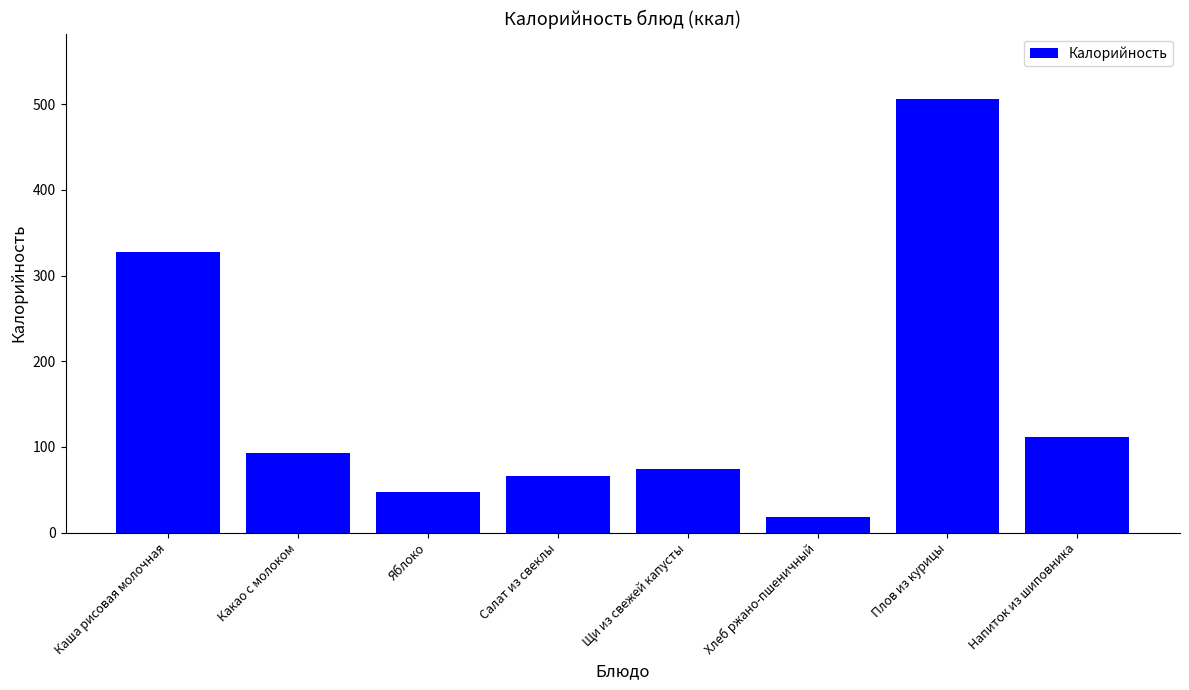

The value at Яблоко is 47.0. True or false?

True